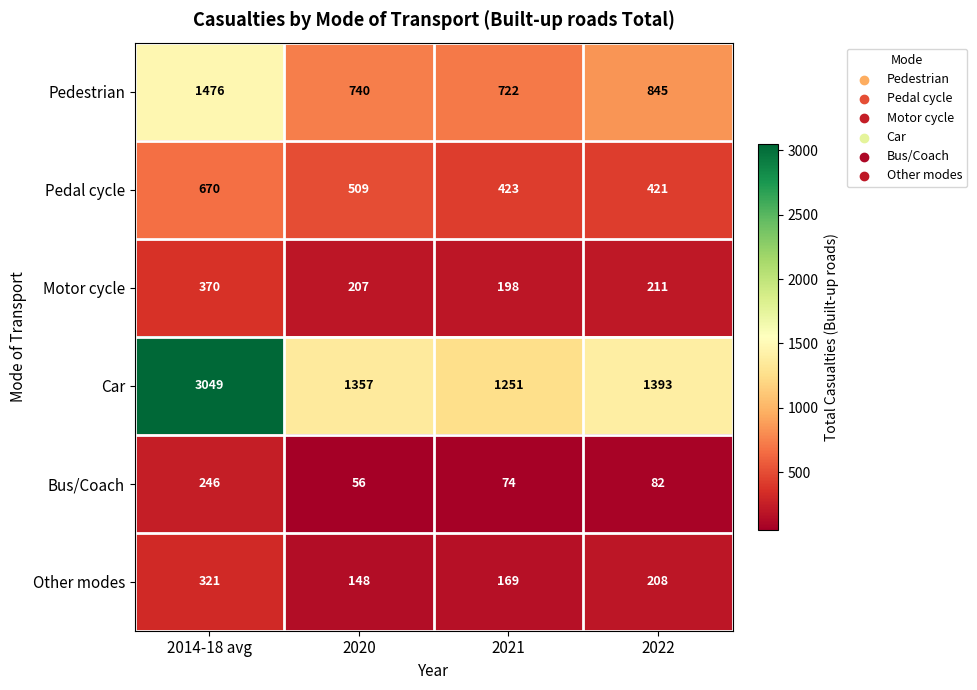

What is the difference between the second highest and second lowest values in the Motor cycle series?

4